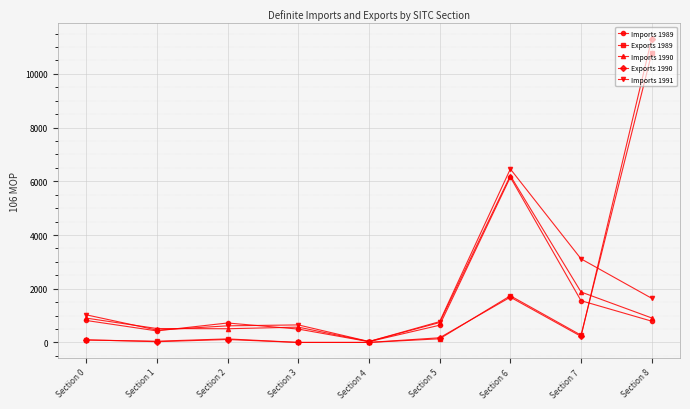

What is the sum of all Imports 1989 values?

11646